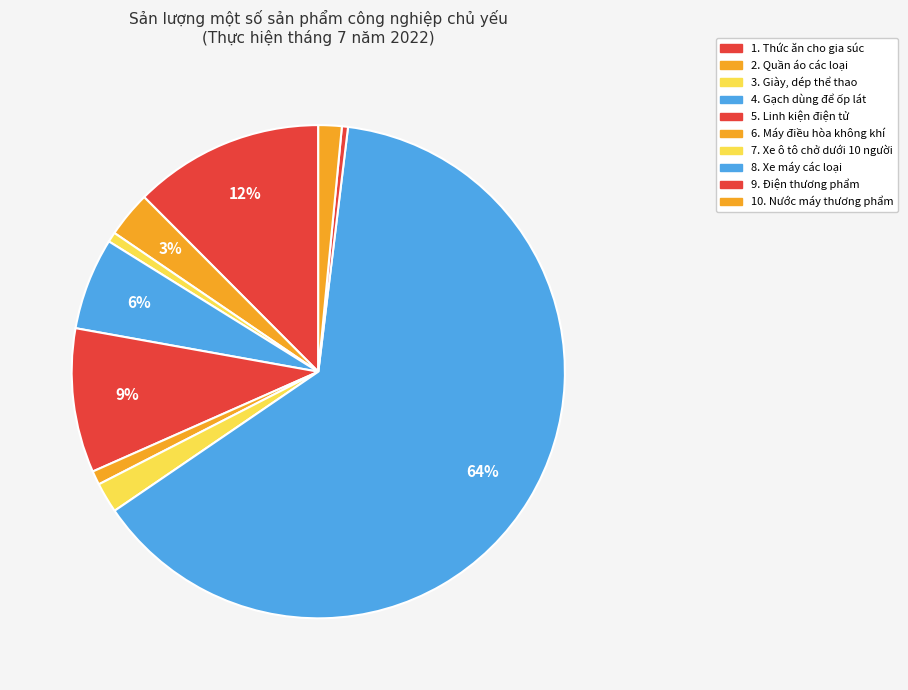

To the nearest percent, what is the combined percentage of 6. Máy điều hòa không khí and 3. Giày, dép thể thao?

2%